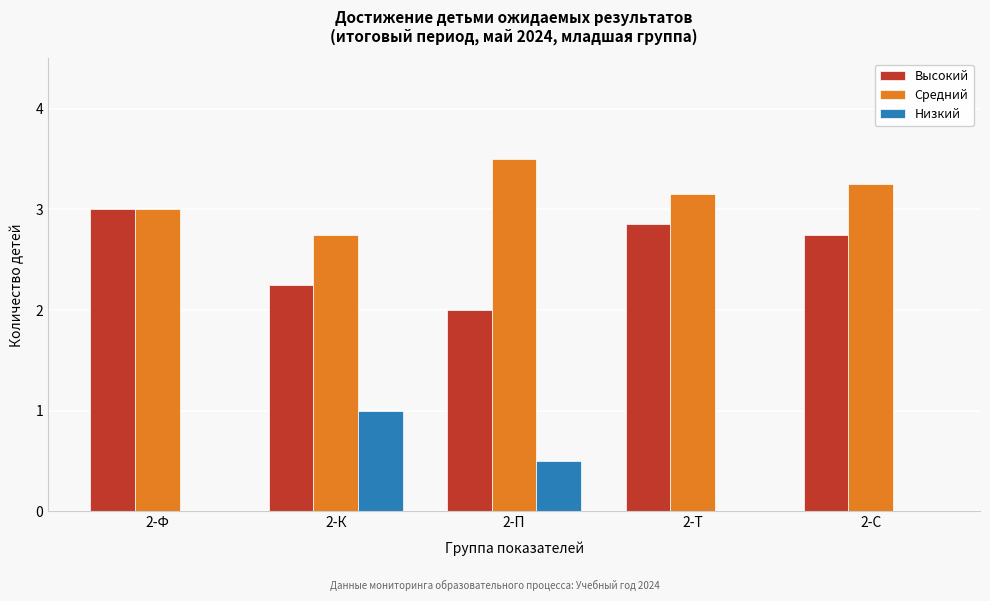

Between 2-К and 2-Т, which series saw the biggest shift?

Низкий